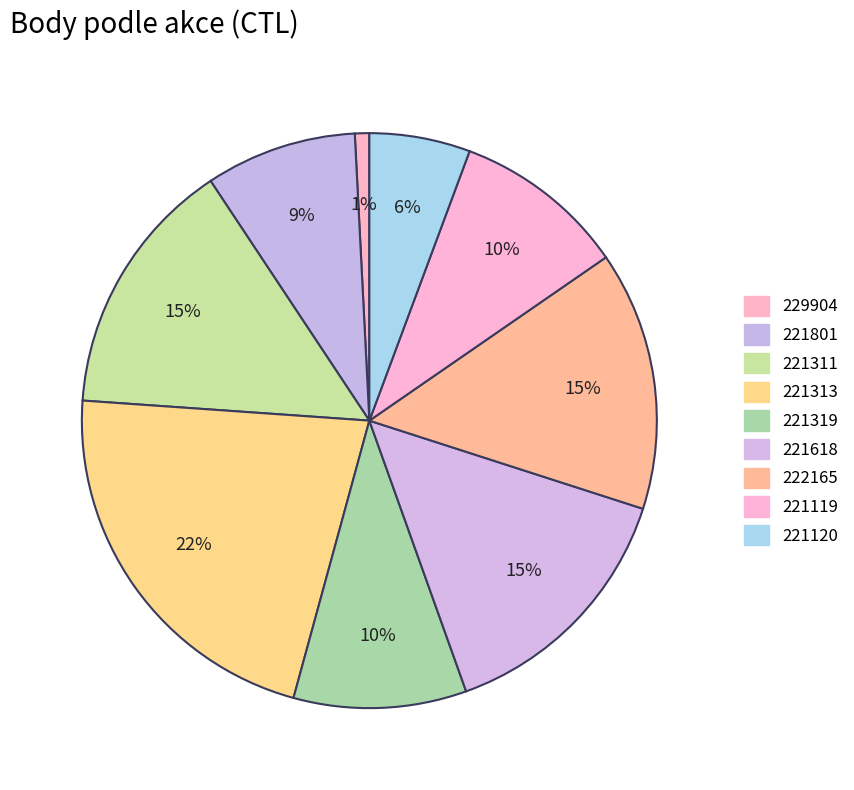

To the nearest percent, what is the difference between the 222165 and 221120 slice percentages?

9%